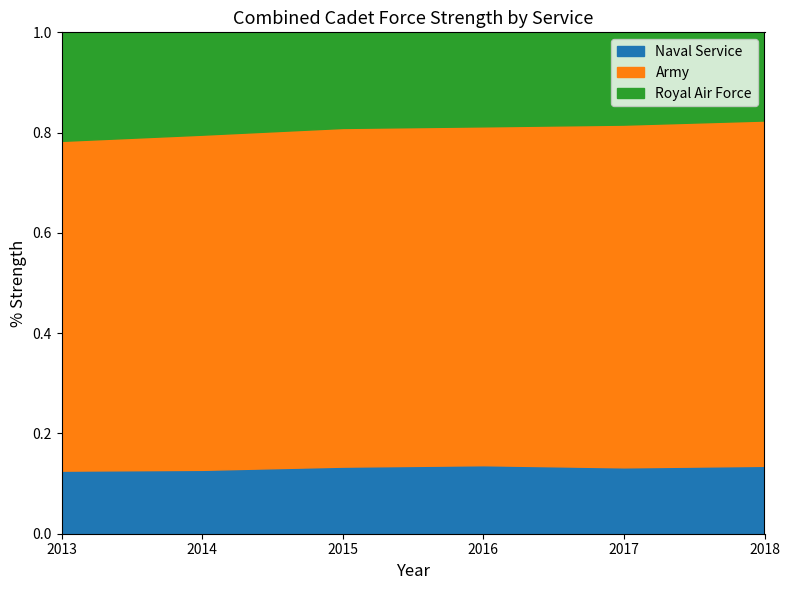

What is the approximate value of Army at 2013, to the nearest 100?

30500